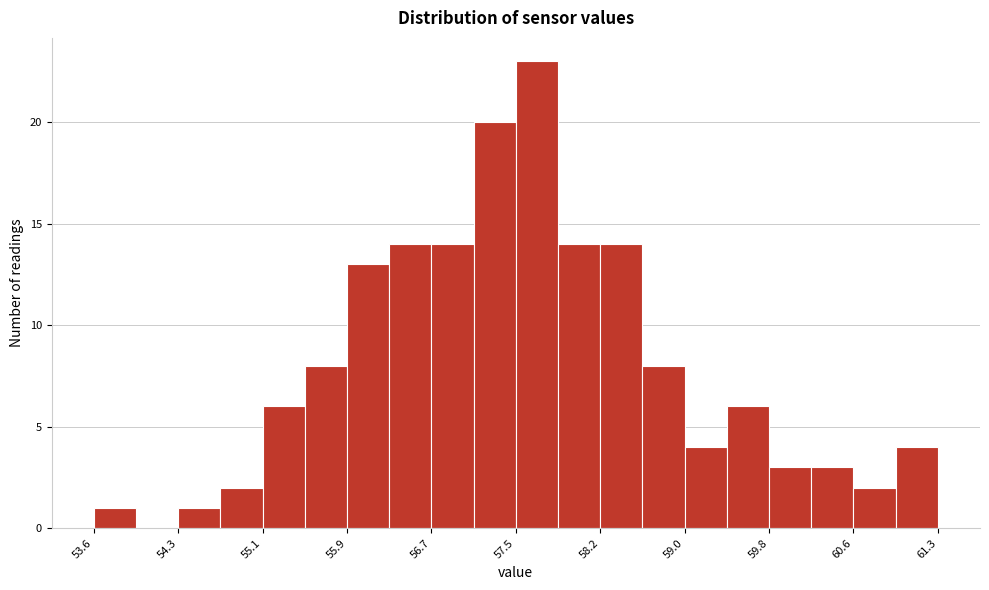

Read against the x-axis, roughly where is the centre of the tallest bar?

57.6